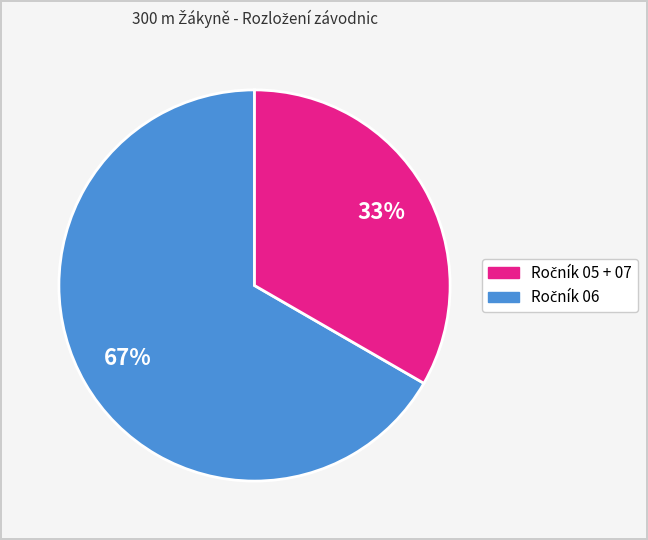

To the nearest percent, what is the average slice percentage?

50%